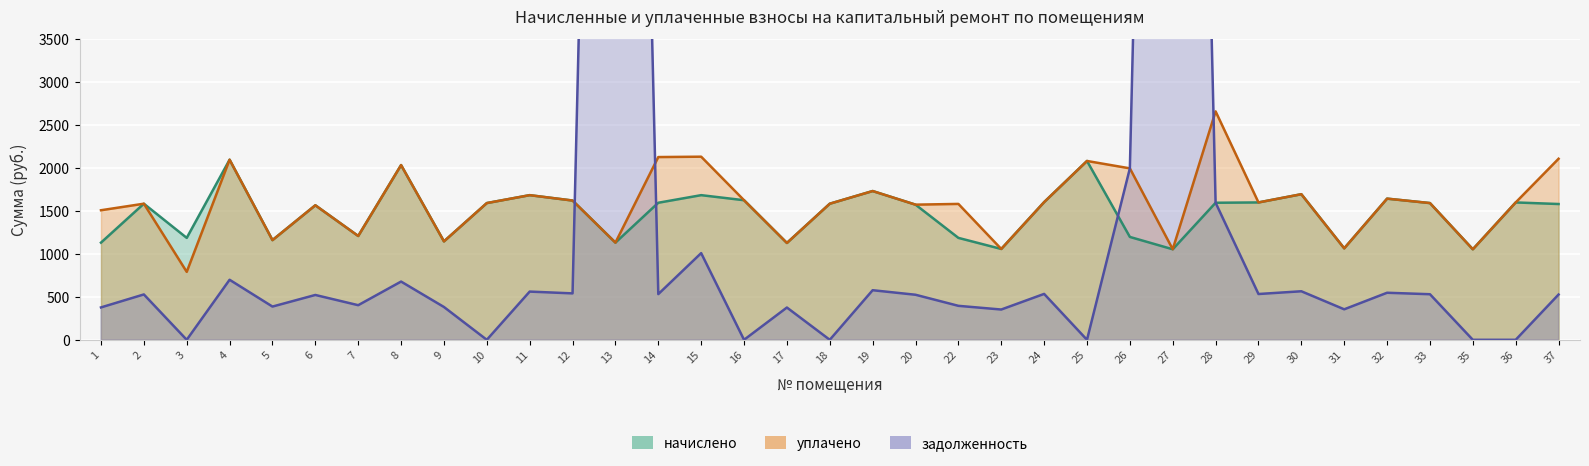

True or false: уплачено and задолженность cross at least once.

True